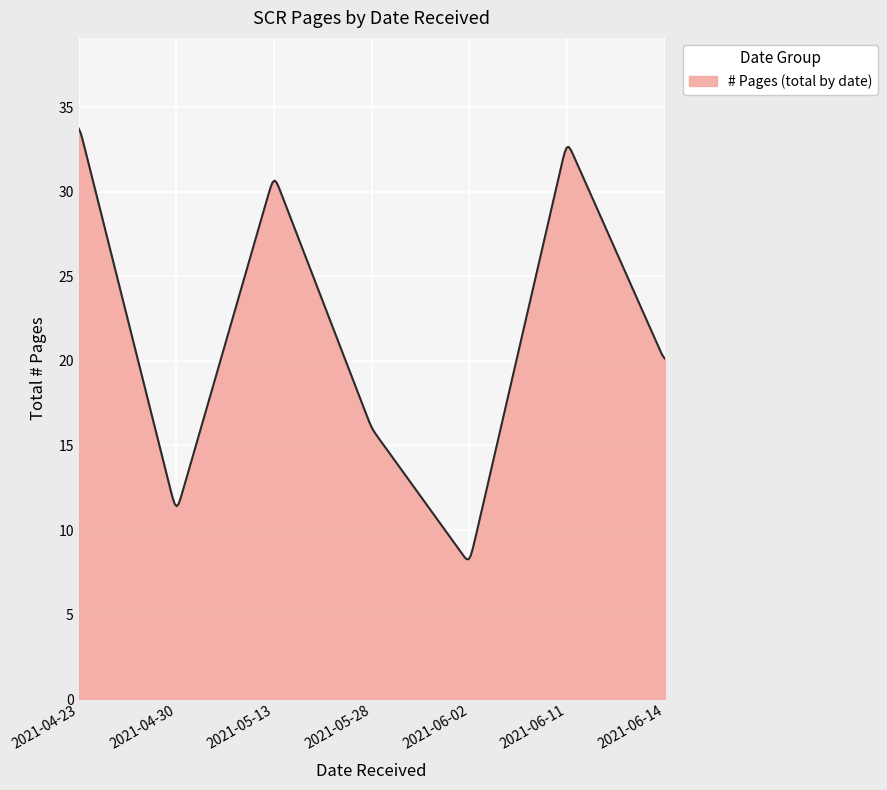

What is the difference between the maximum and minimum values?

25.5